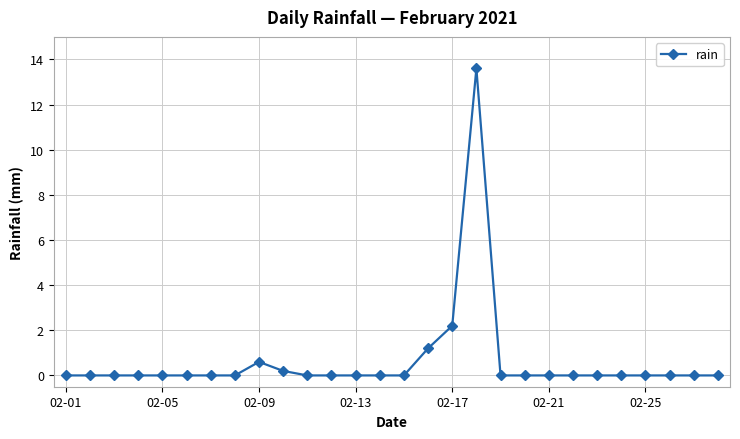

What is the average value?

0.6